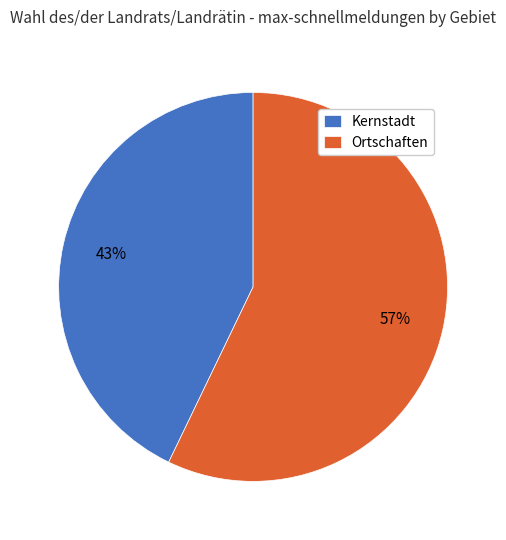

Count the number of slices in the pie.

2